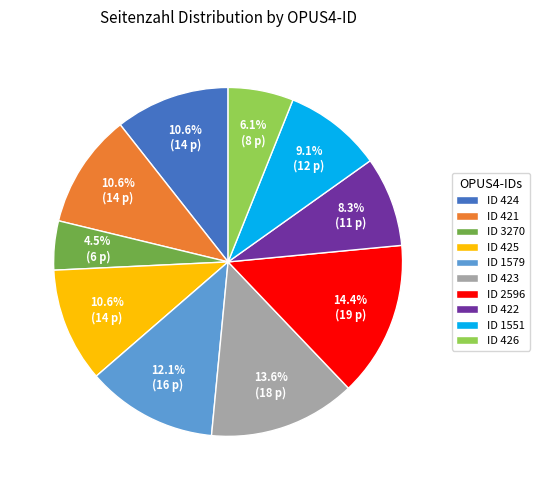

What is the smallest slice in the pie chart?

ID 3270